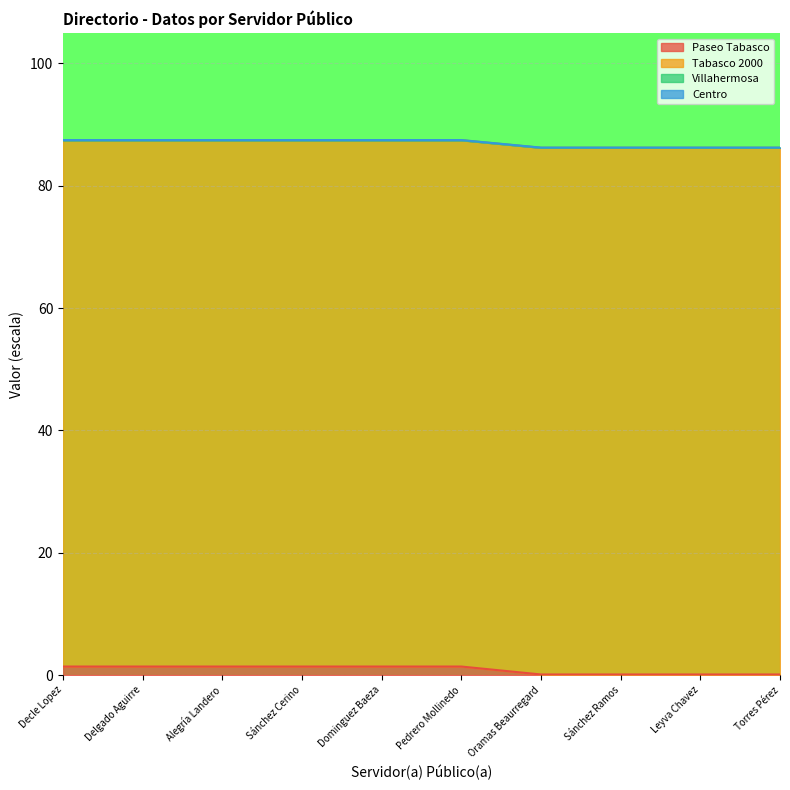

True or false: Tabasco 2000 and Paseo Tabasco intersect in this chart.

False